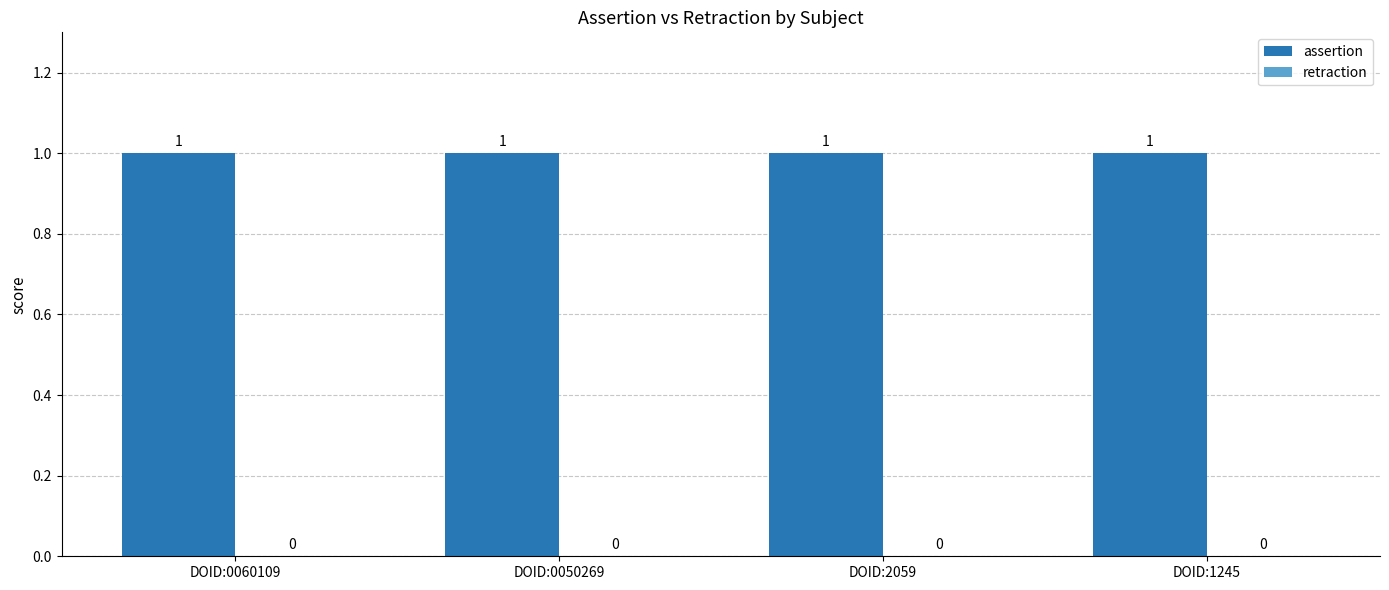

Between DOID:2059 and DOID:0050269, which is larger?

DOID:2059